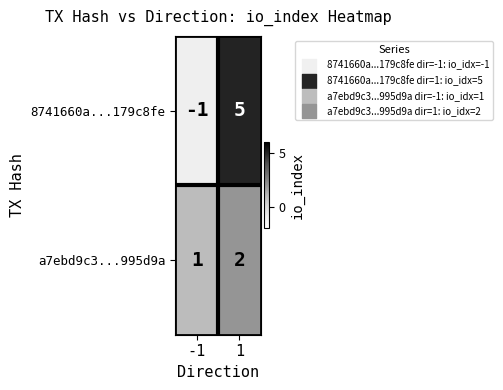

What is the sum of the 8741660a...179c8fe values at 1 and -1?

4